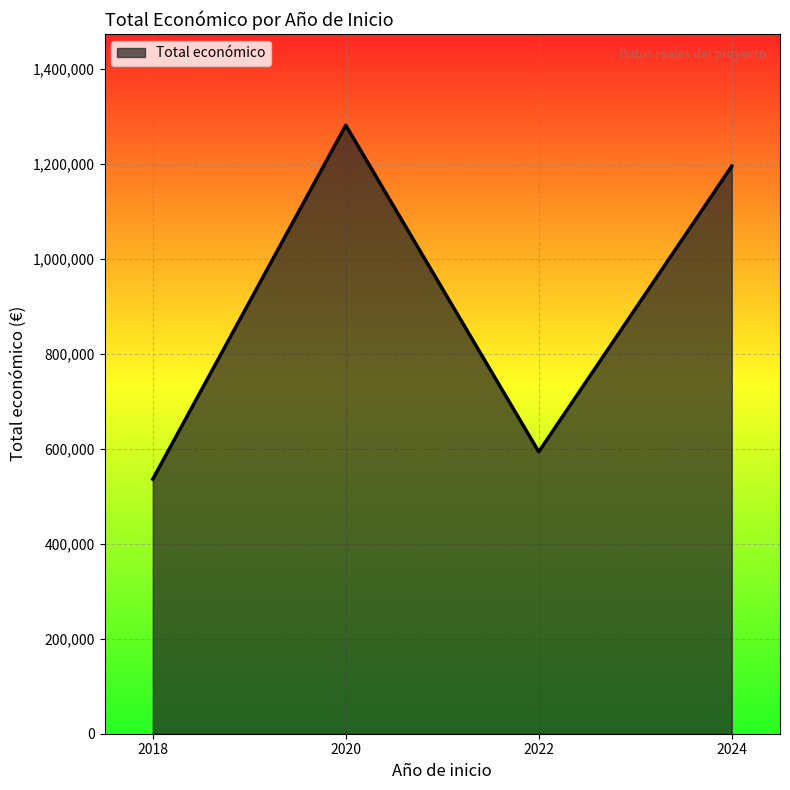

Between 2020 and 2022, which is larger?

2020